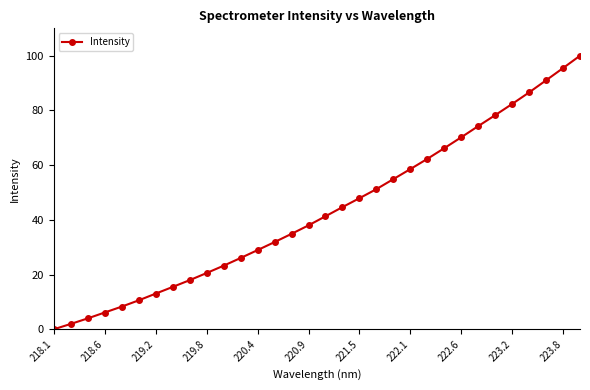

What is the value of the 11th point from the left?

23.2